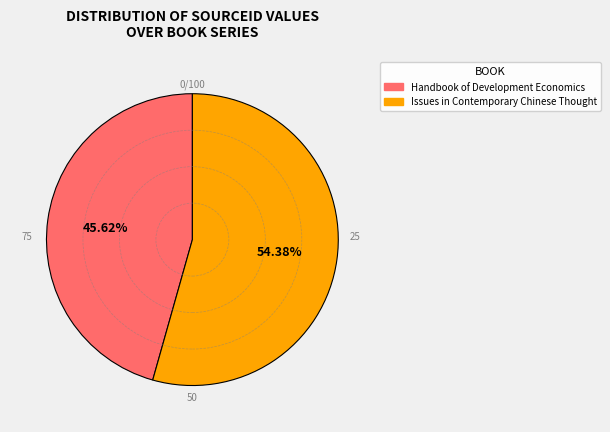

Approximately how many times larger is the value at Issues in Contemporary Chinese Thought compared to Handbook of Development Economics?

1.2